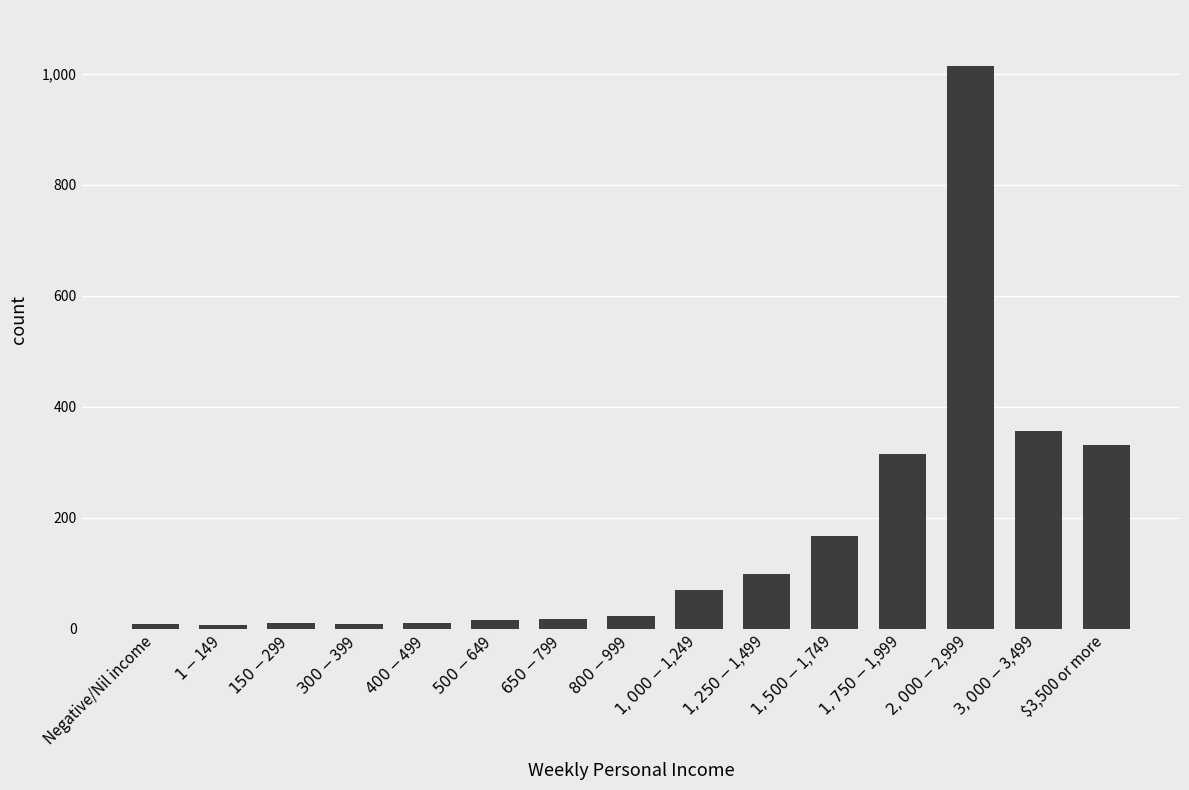

What position from the left is $1-$149?

2